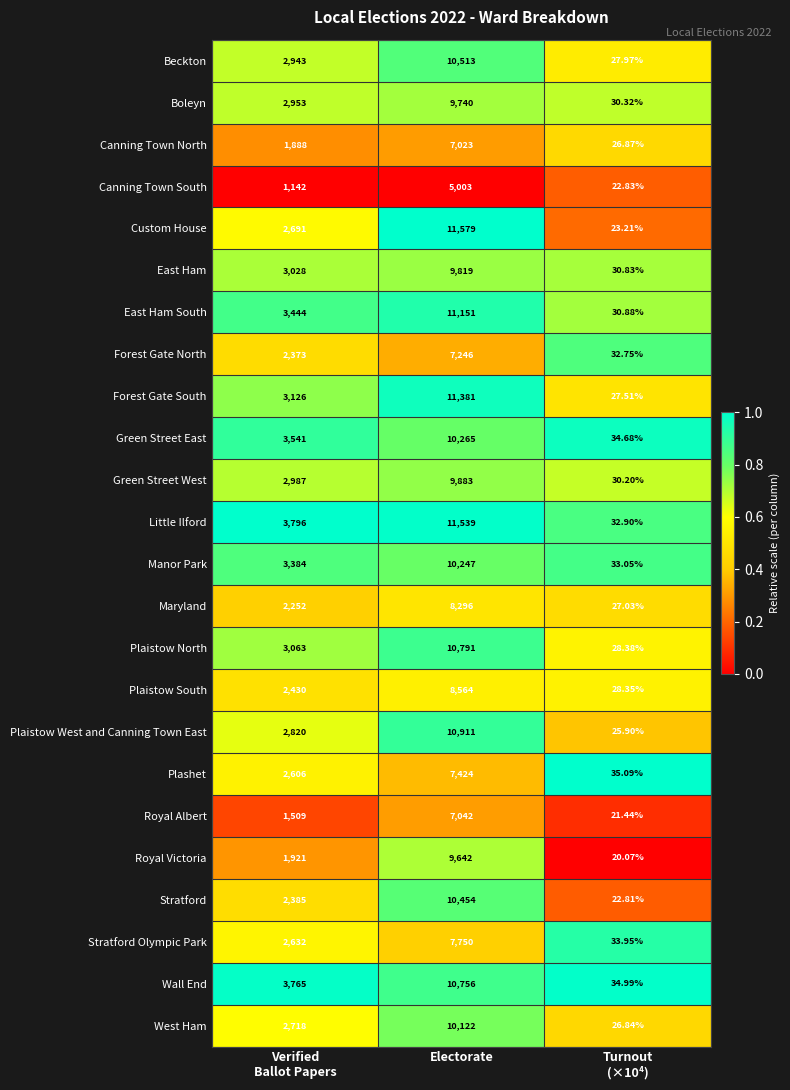

Which series has the largest total across all categories?

Little Ilford